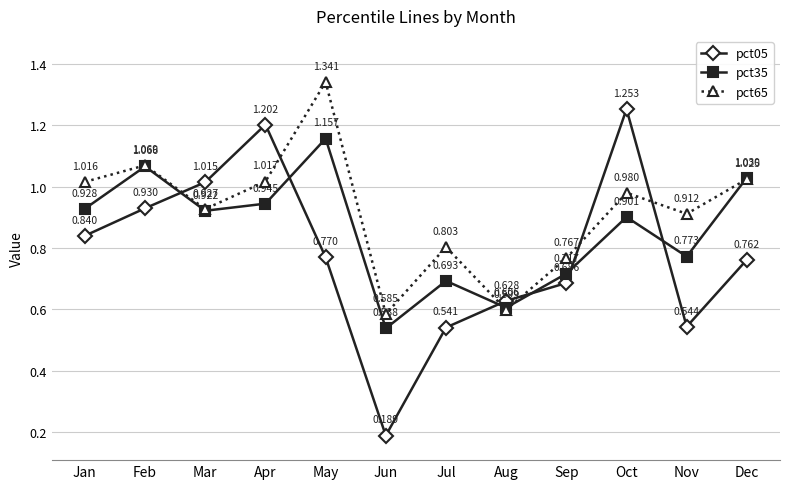

Which category has the highest value across all series?

May